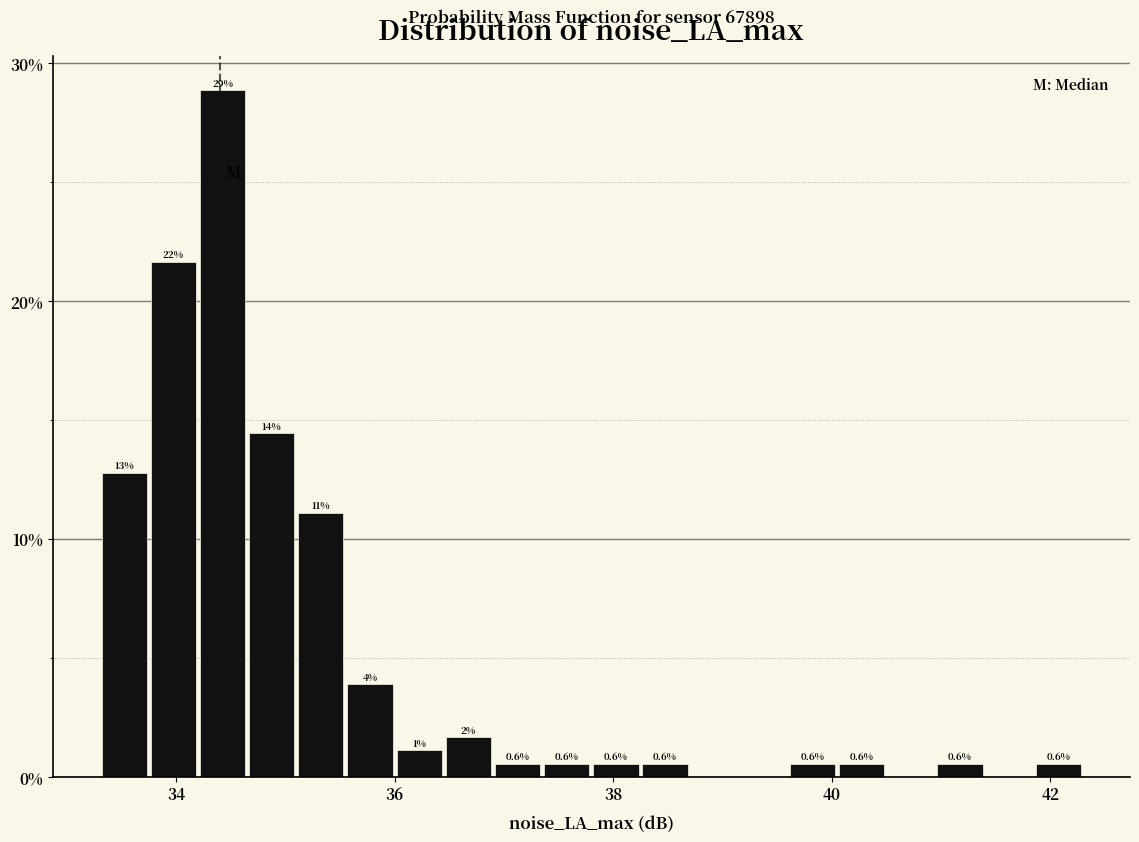

Around what value on the x-axis is the tallest bar? Give the approximate position of its centre, as read against the axis.

34.4